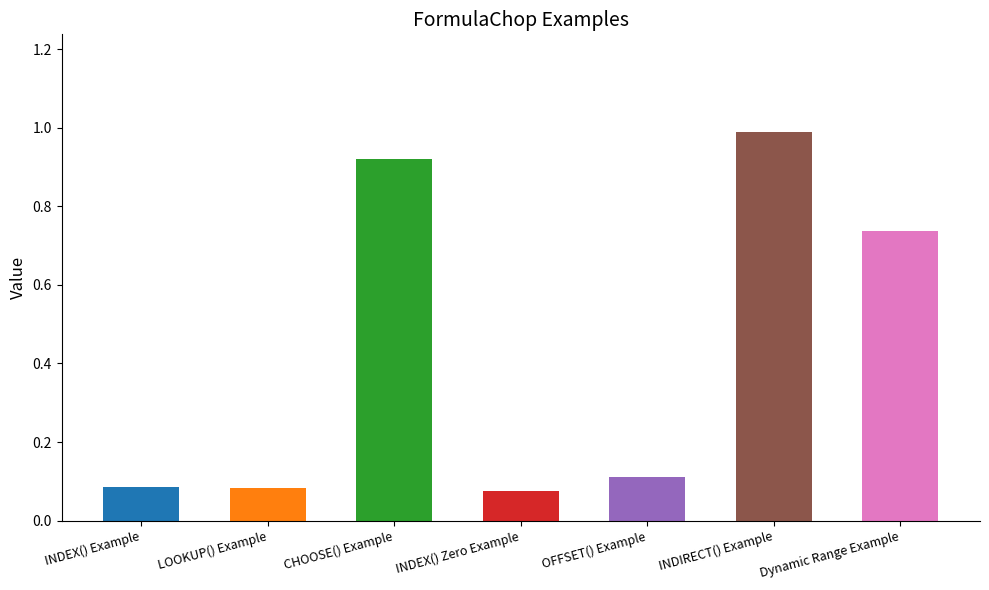

The value at INDIRECT() Example is 1.4. True or false?

False